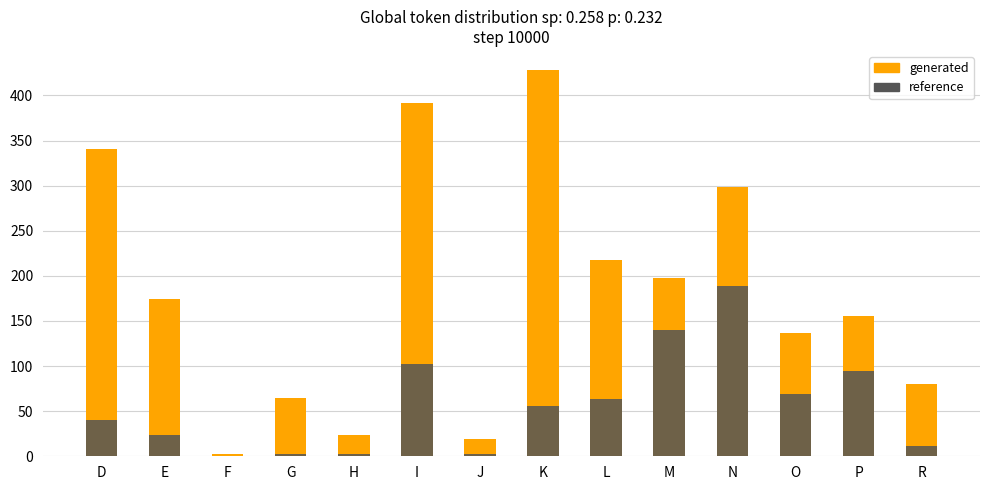

What is the difference between the second highest and minimum values in the generated series?

389